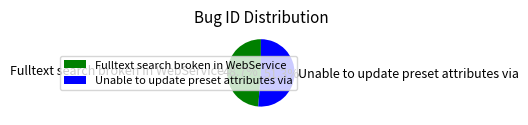

Which category accounts for the majority?

Unable to update preset attributes via